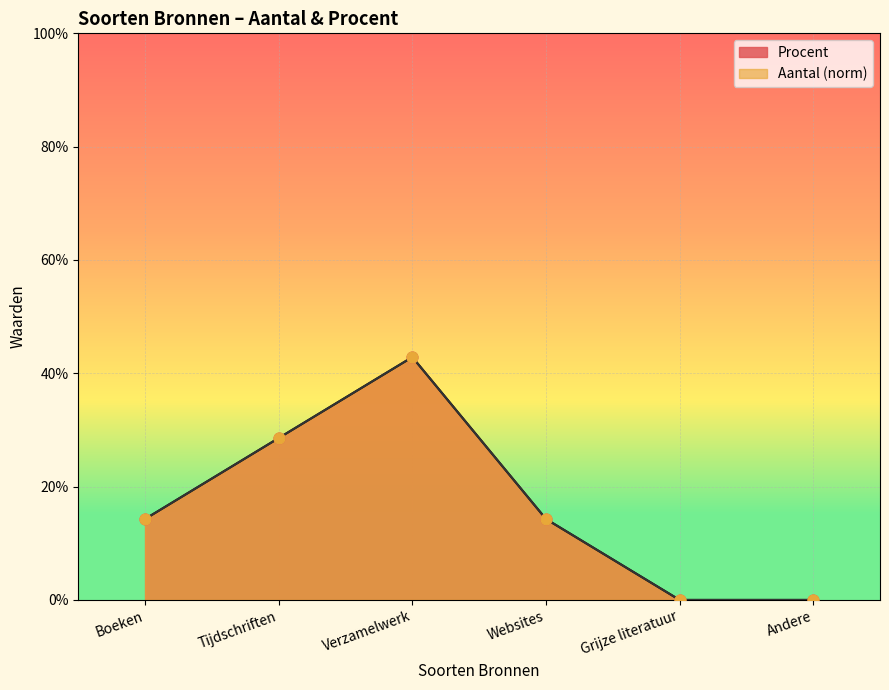

What are all the series names shown in the legend?

Aantal, Procent